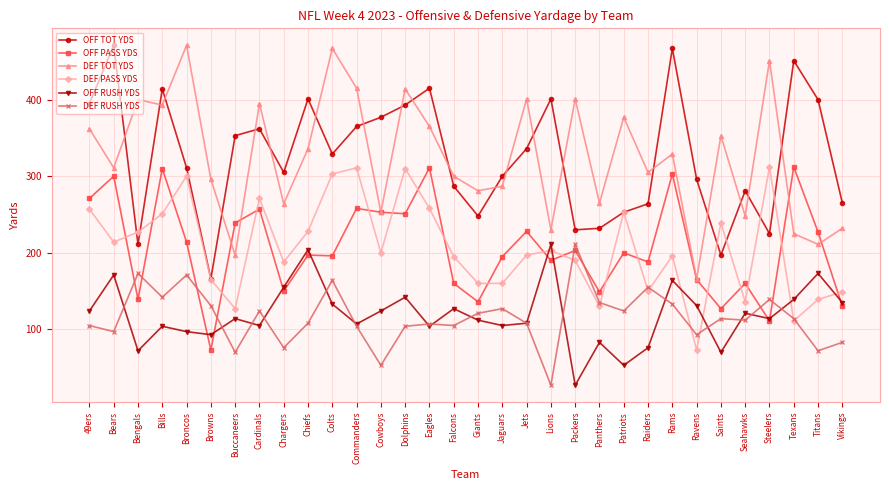

Between which two adjacent categories do DEF TOT YDS and OFF PASS YDS first intersect?

Browns and Buccaneers